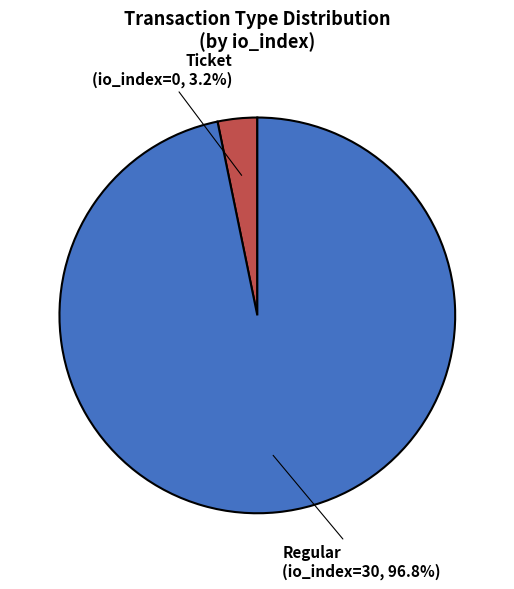

Does any single category account for the majority?

Yes